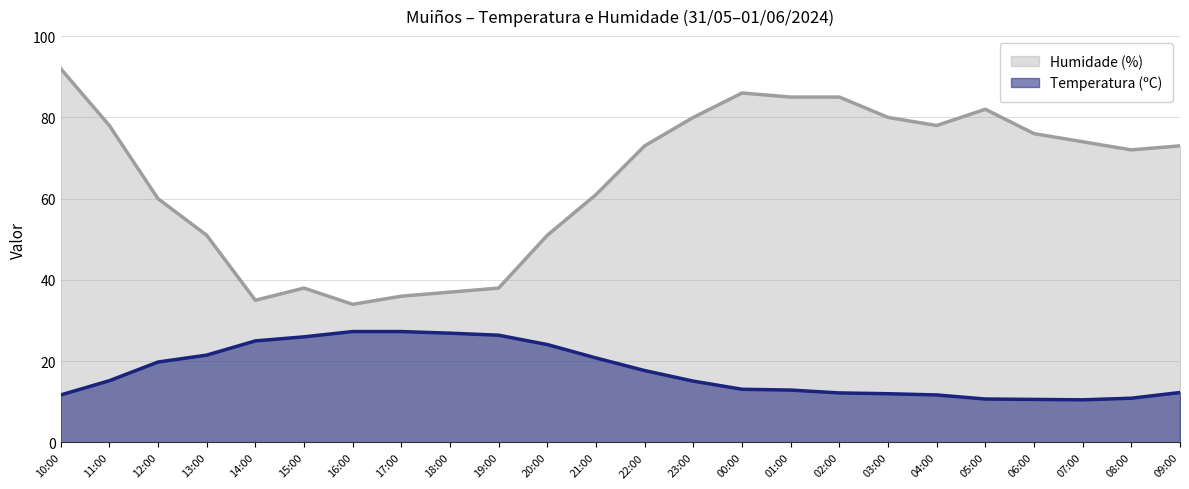

What is the spread (max minus min) of values at 15:00?

12.0